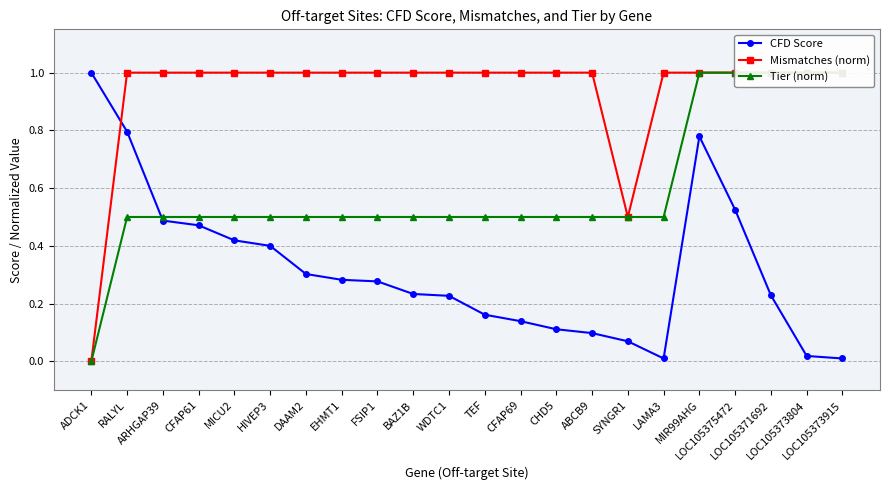

What is the maximum value for Mismatches (norm)?

1.0